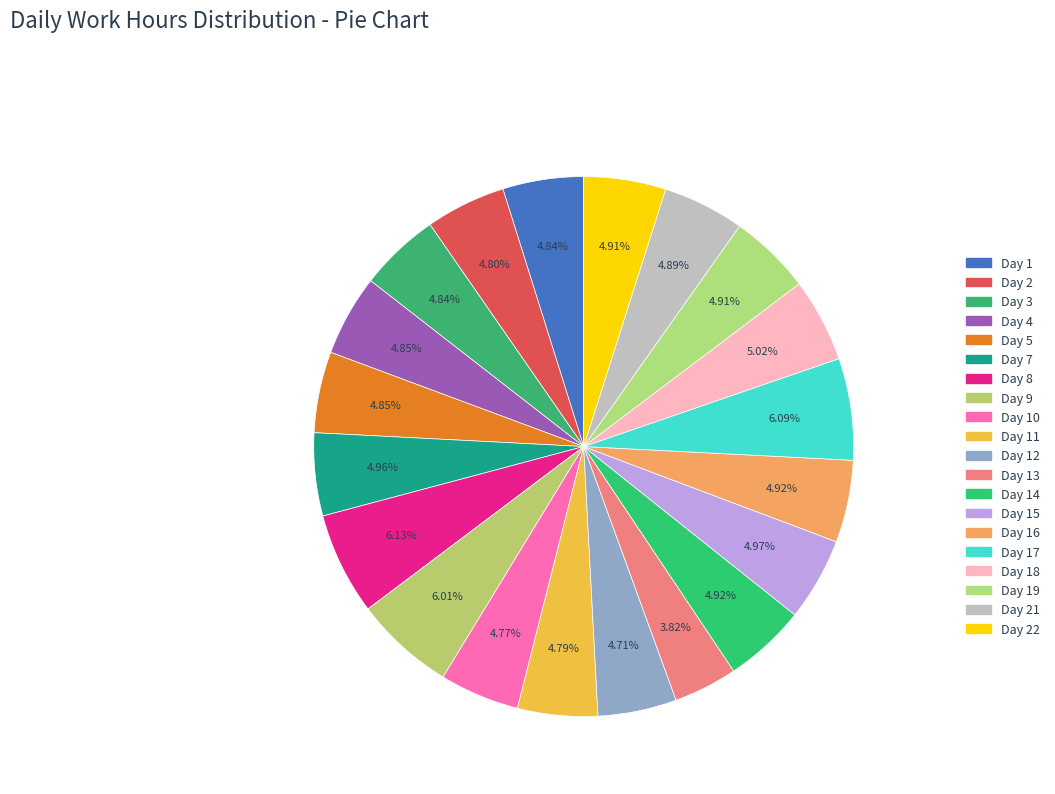

To the nearest percent, what is the difference between the largest and smallest slice percentages?

2%